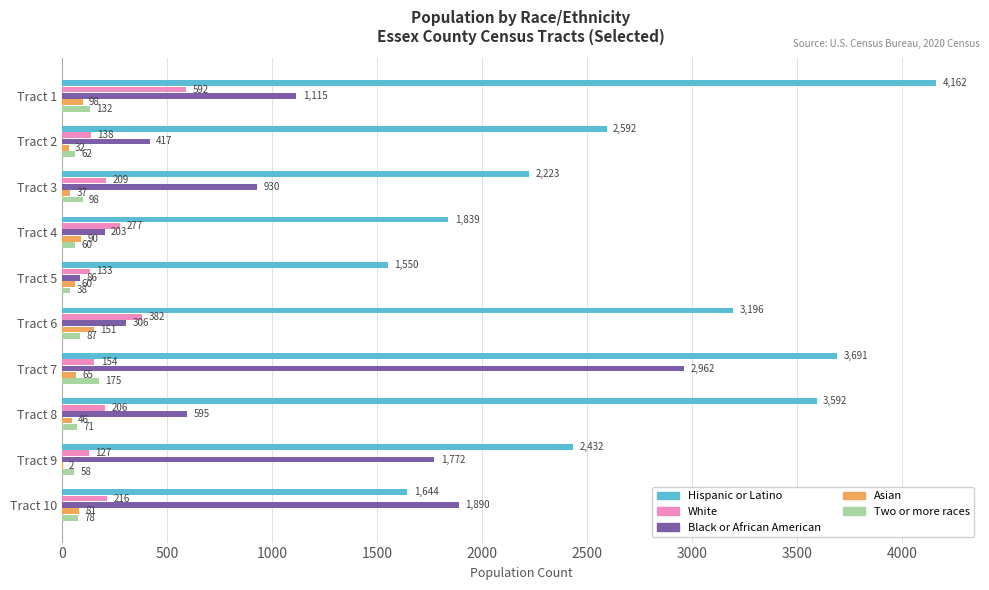

Is it true that Asian equals 151 at Tract 6?

True